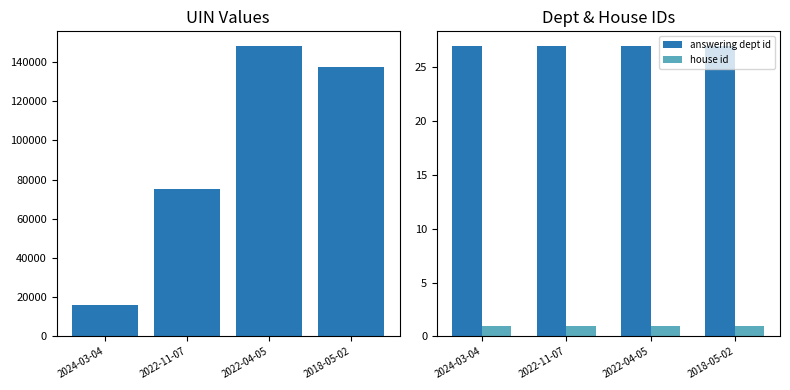

Which series has the largest range (max minus min)?

uin